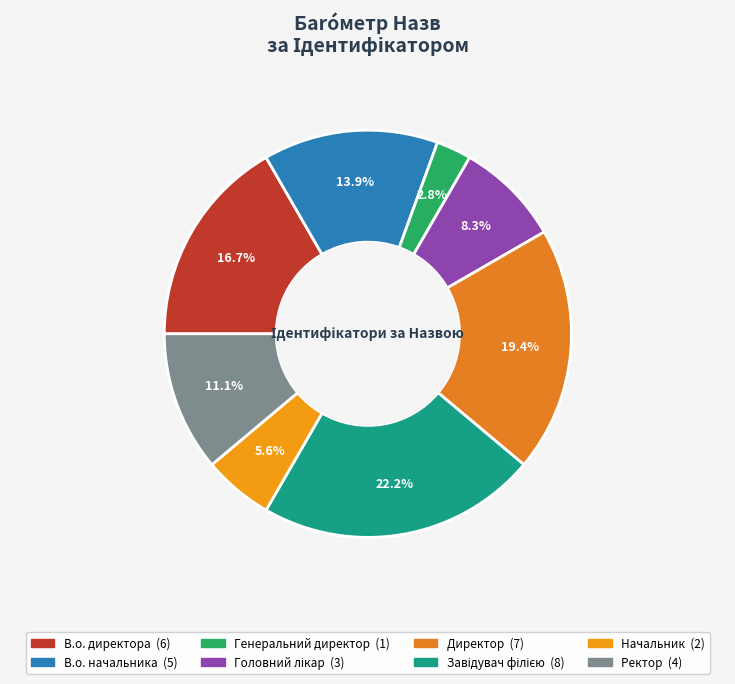

Does Директор account for over 50% of the chart?

No